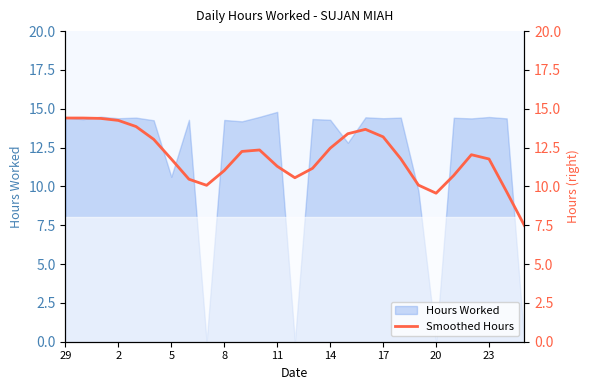

The value at 14 is 18.4. True or false?

False